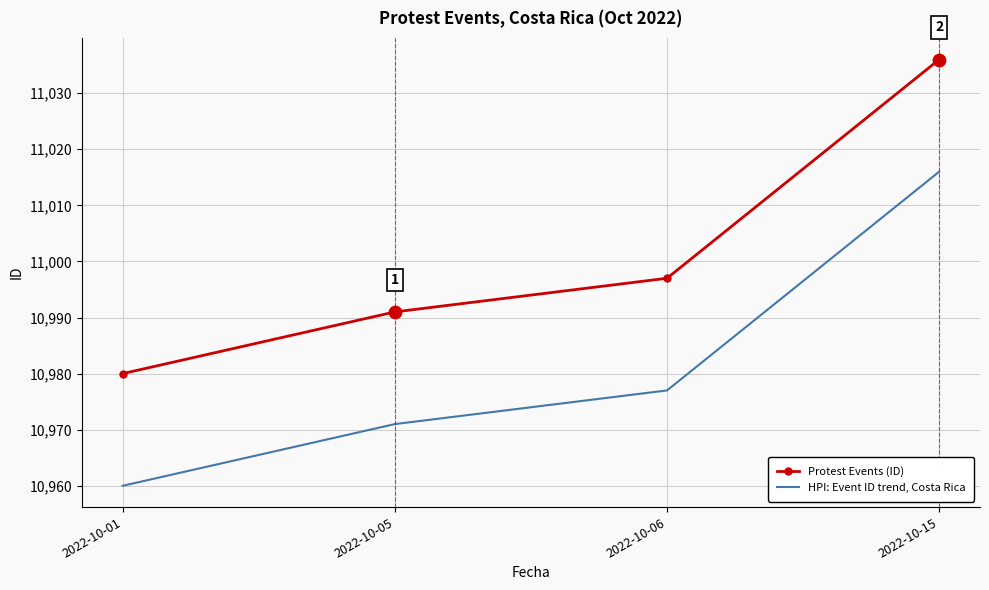

What is the total value across all series at 2022-10-05?

21962